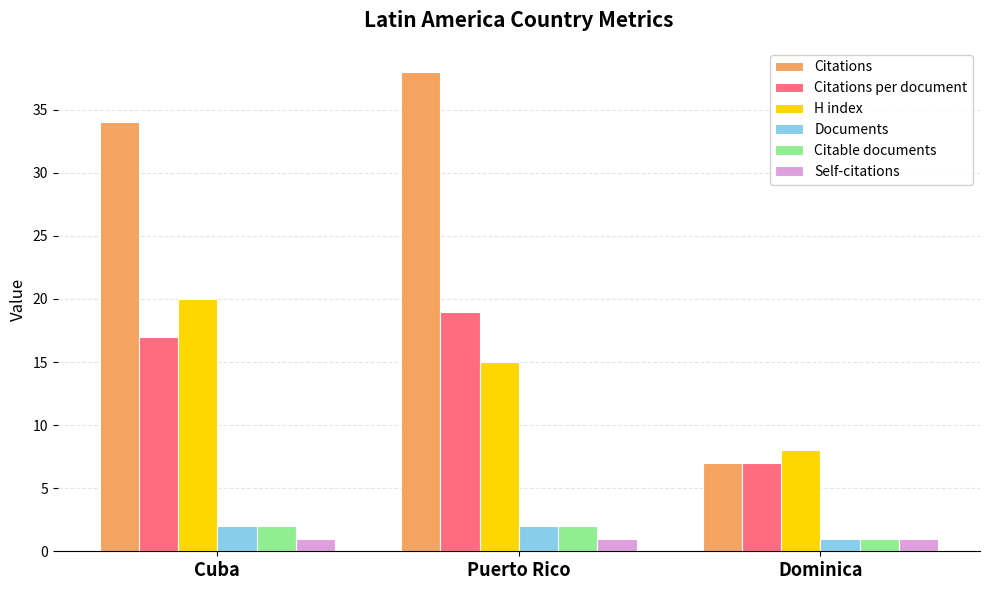

How many bars are there in each group?

6